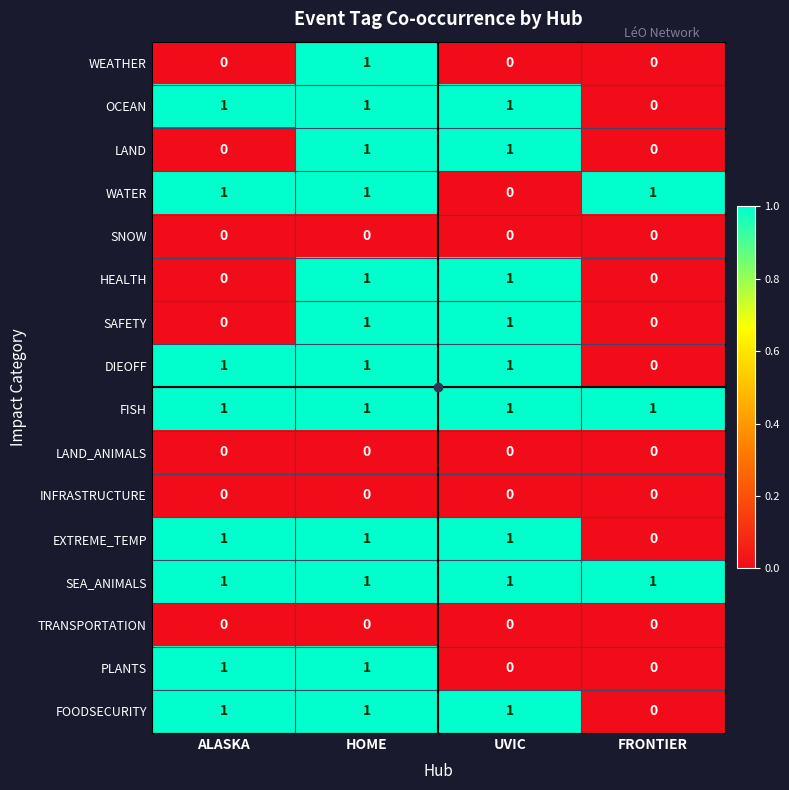

At which label is DIEOFF closest to 0?

FRONTIER